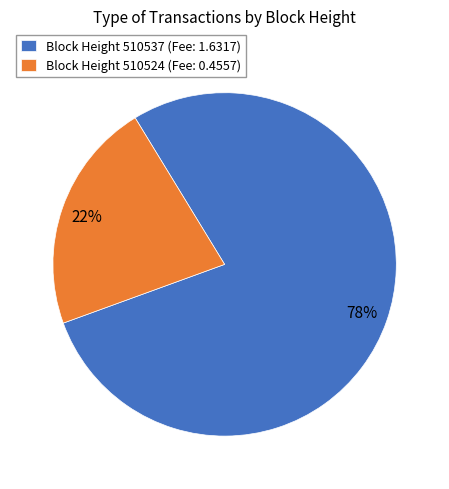

To the nearest percent, what portion does Block Height 510537 (Fee: 1.6317) represent?

78%